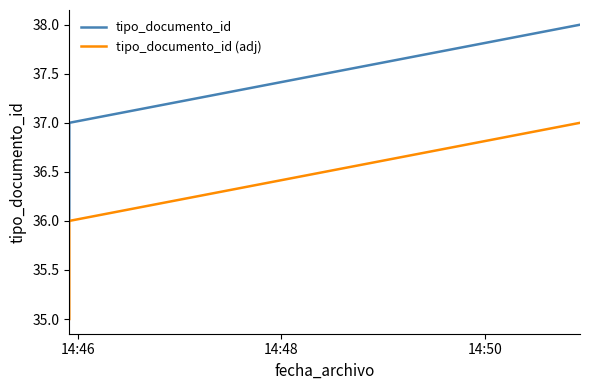

At how many categories does at least one series exceed 35?

3